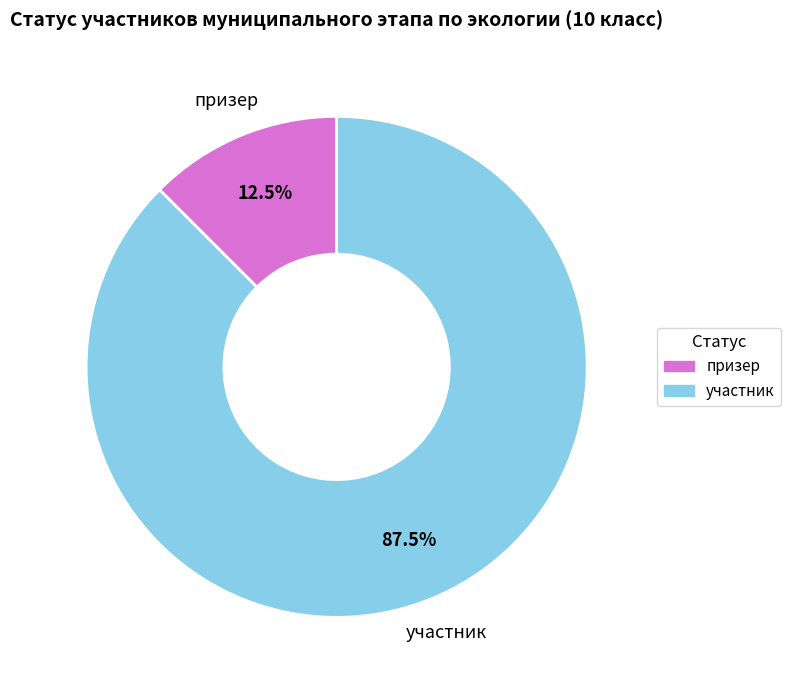

Count the number of slices in the pie.

2